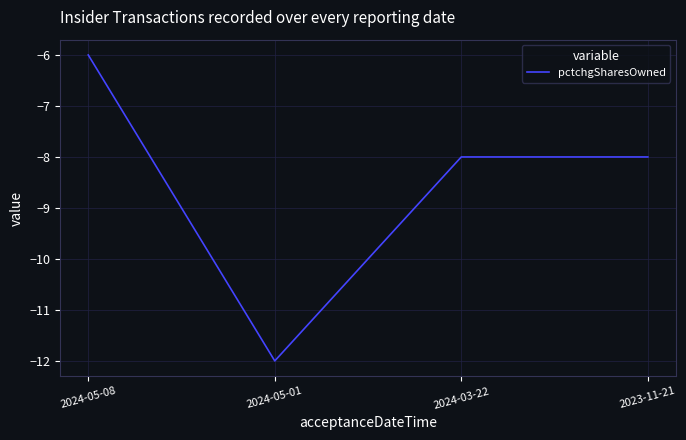

What is the change in value from 2024-05-01 to 2023-11-21?

+4